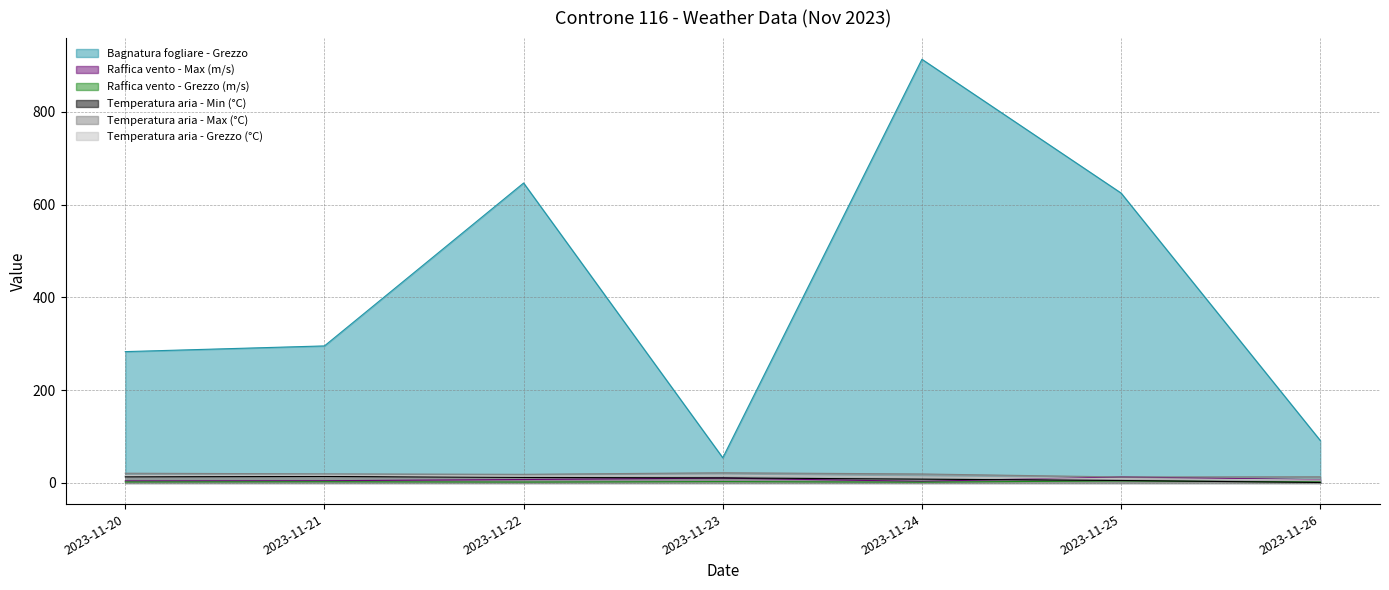

Is the value of Temperatura aria - Grezzo (°C) at 2023-11-25 greater than the value of Raffica vento - Grezzo (m/s) at 2023-11-21?

Yes